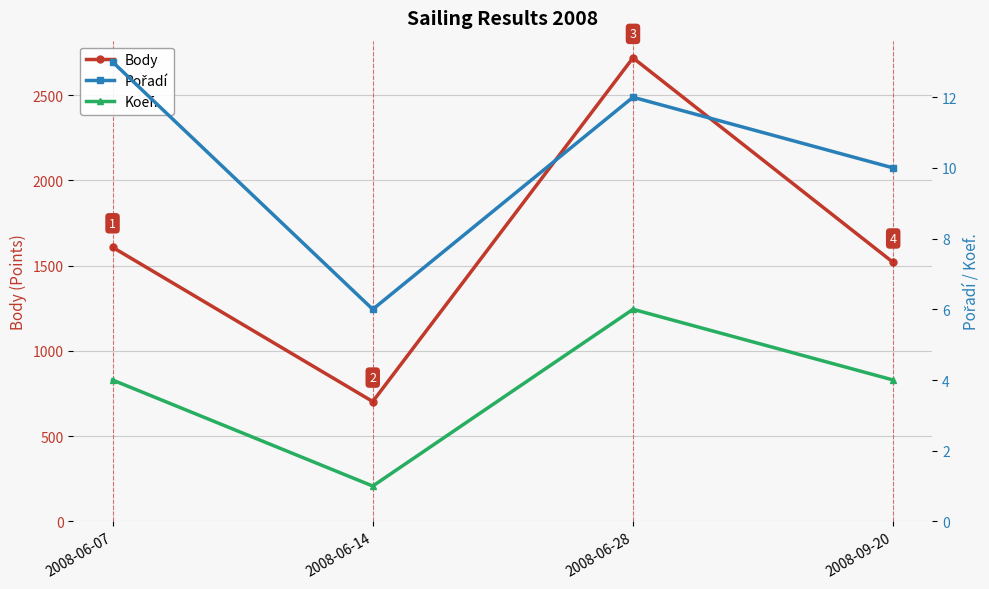

At which label does Pořadí first exceed 12?

2008-06-07